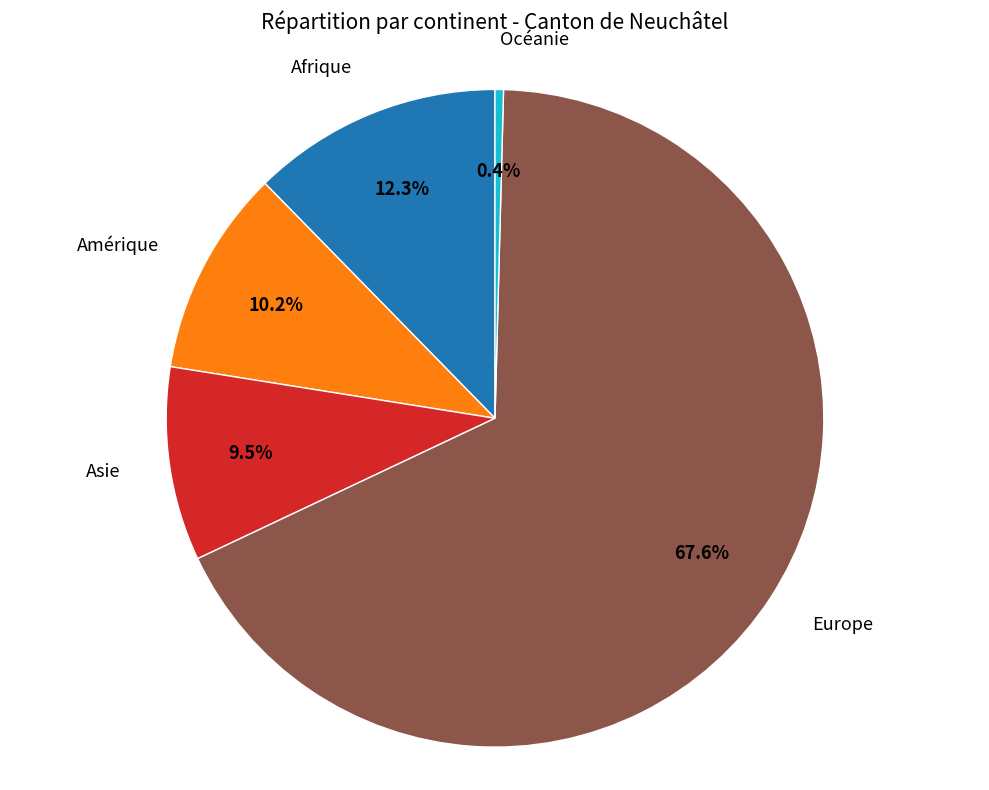

Is there a majority slice in this chart?

Yes